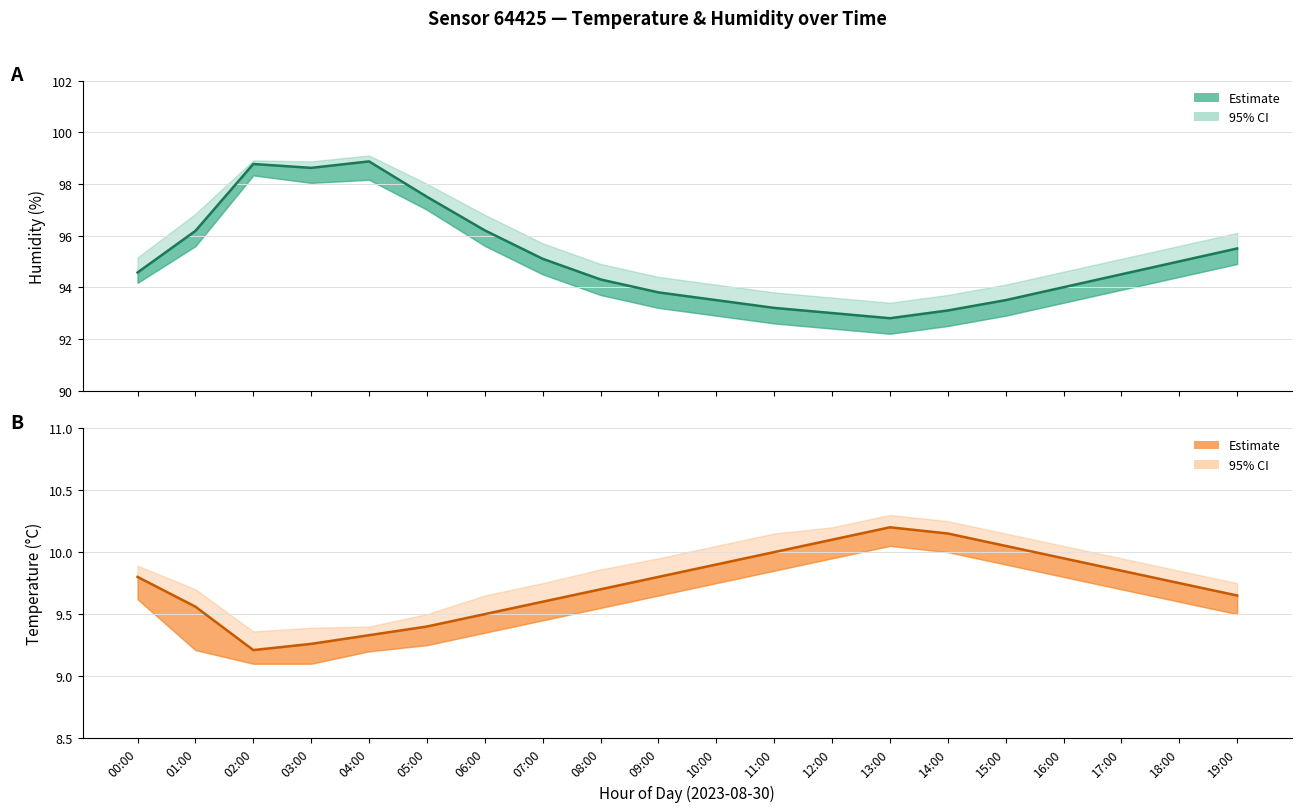

Where is the first local maximum for Humidity (Estimate)?

02:00